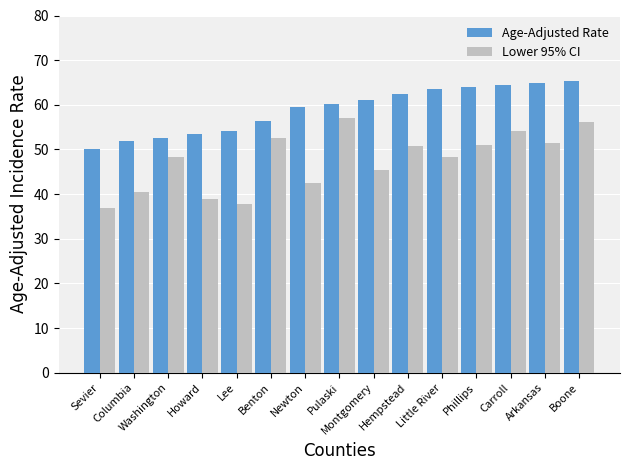

How many values in the Age-Adjusted Rate series are below 60?

7